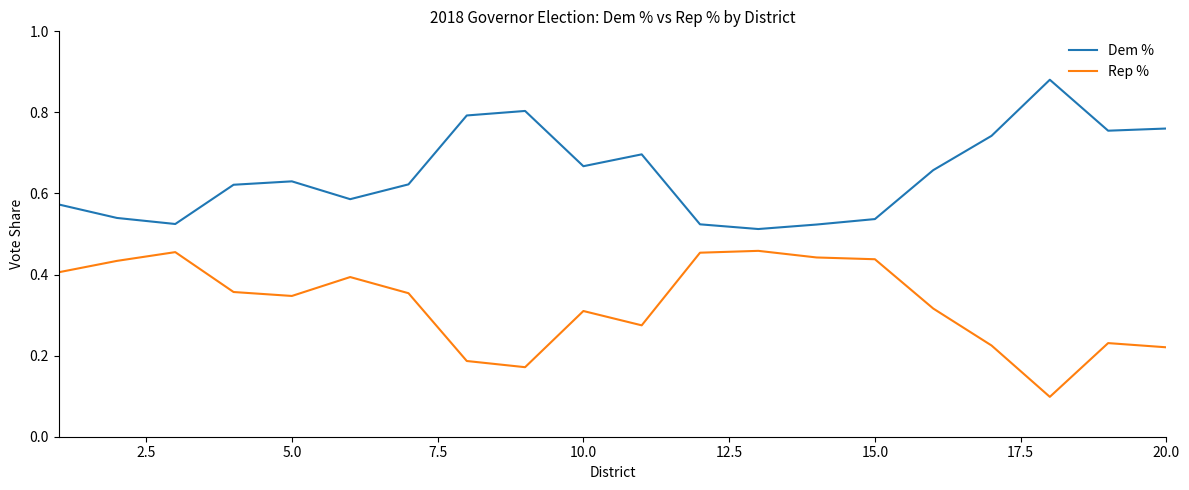

Which series has the largest total across all categories?

Dem %